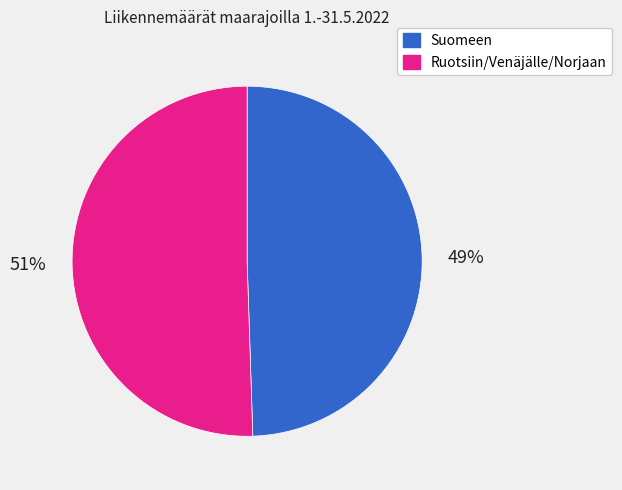

Is there a majority slice in this chart?

Yes